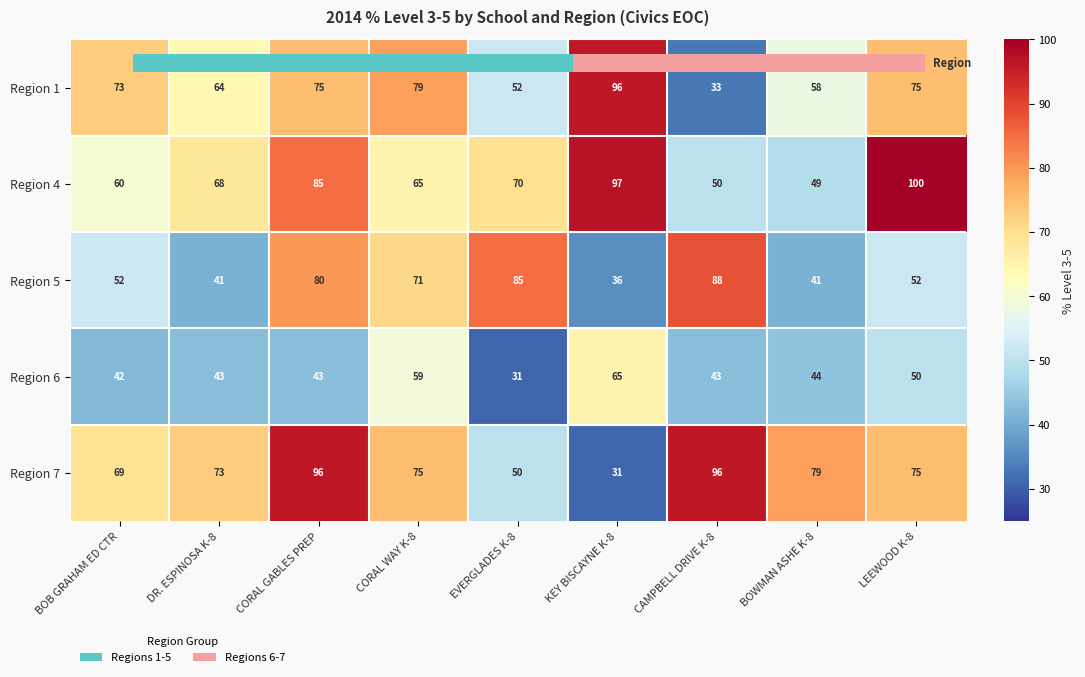

The value of Region 1 at BOWMAN ASHE K-8 is 35. True or false?

False